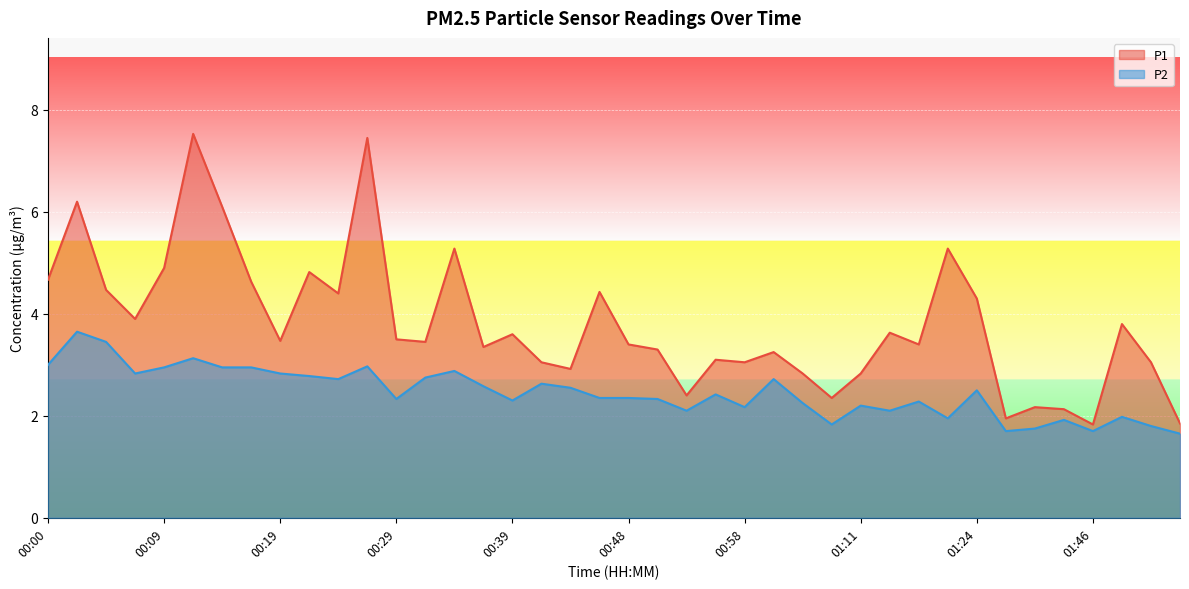

Rank the series by their average value, from lowest to highest.

P2, P1